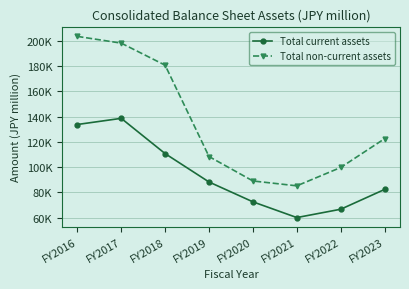

Rank the series by their maximum value, from highest to lowest.

Total non-current assets, Total current assets